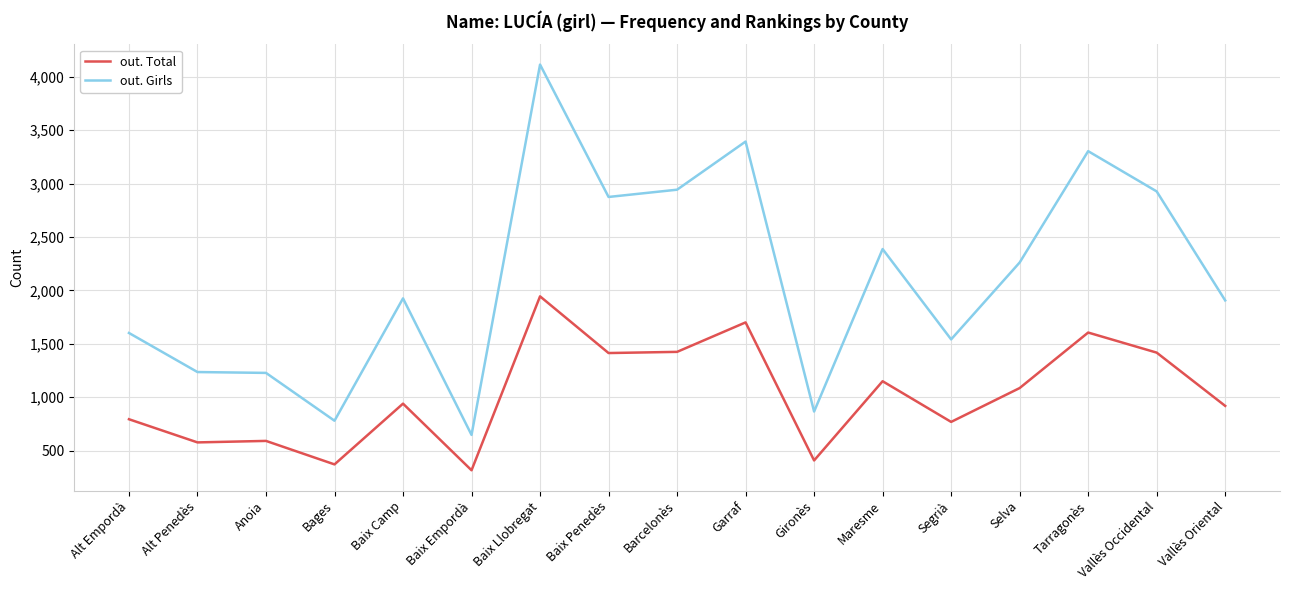

What is the spread (max minus min) of values at Alt Empordà?

808